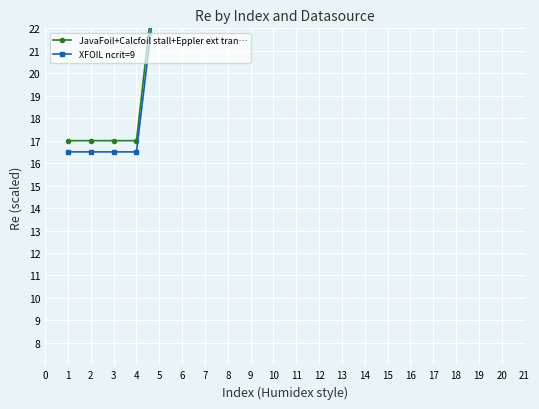

Which series has the largest total across all categories?

JavaFoil+Calcfoil stall+Eppler ext tran…